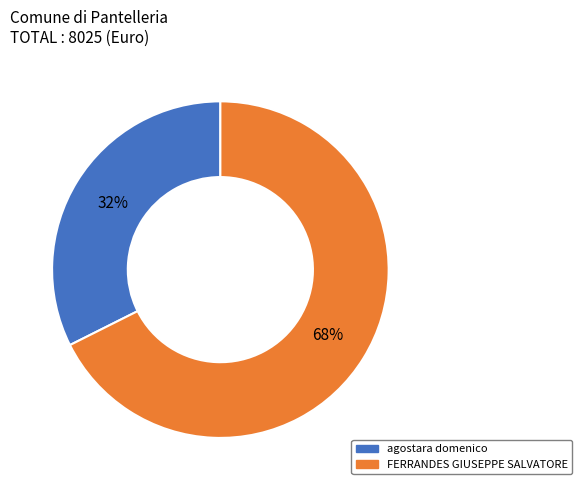

Rank the categories by value from lowest to highest.

agostara domenico, FERRANDES GIUSEPPE SALVATORE